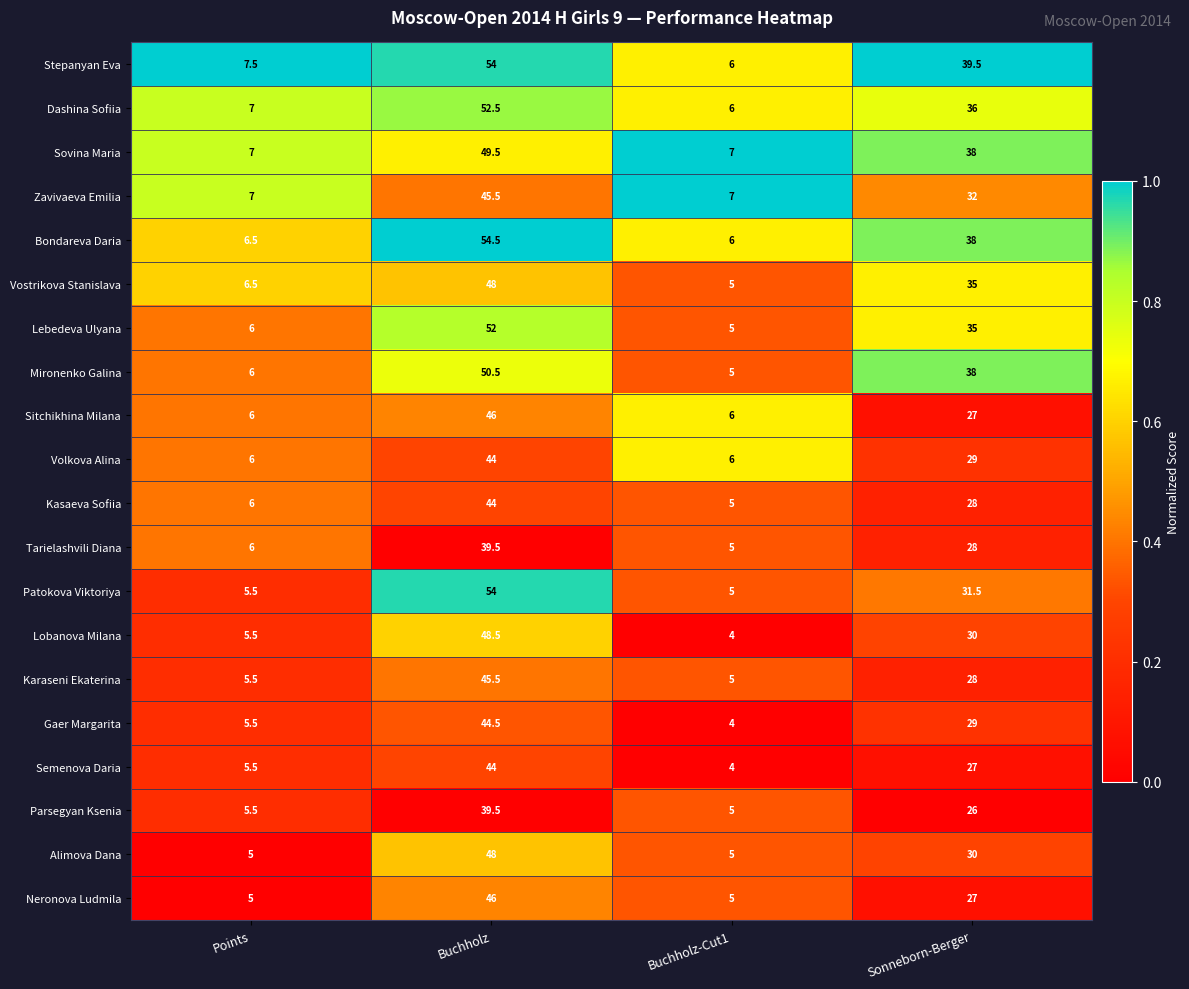

Which series has the largest total across all categories?

Stepanyan Eva